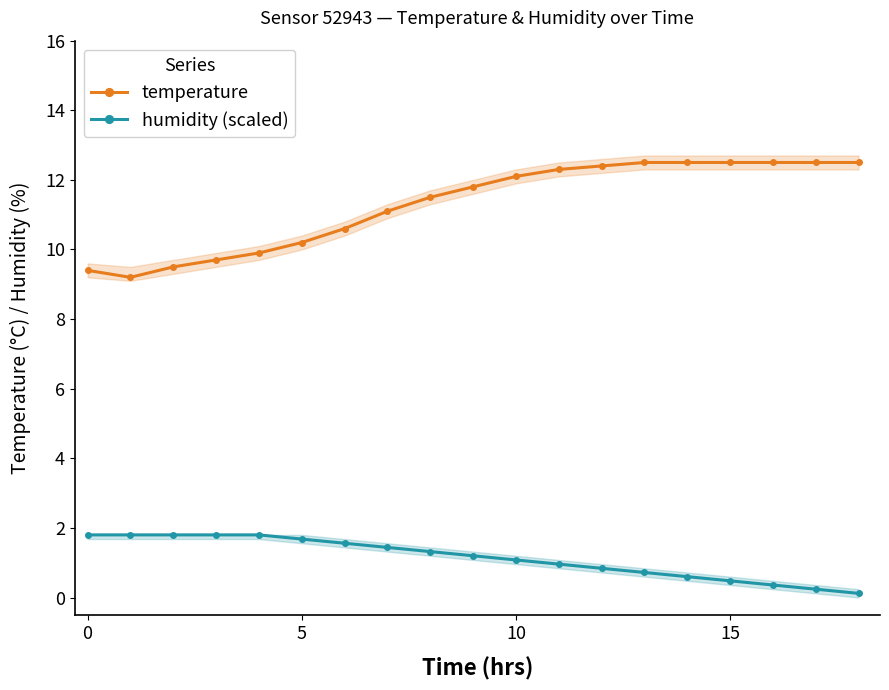

What is the sum of the temperature values at 15 and 8?

24.0